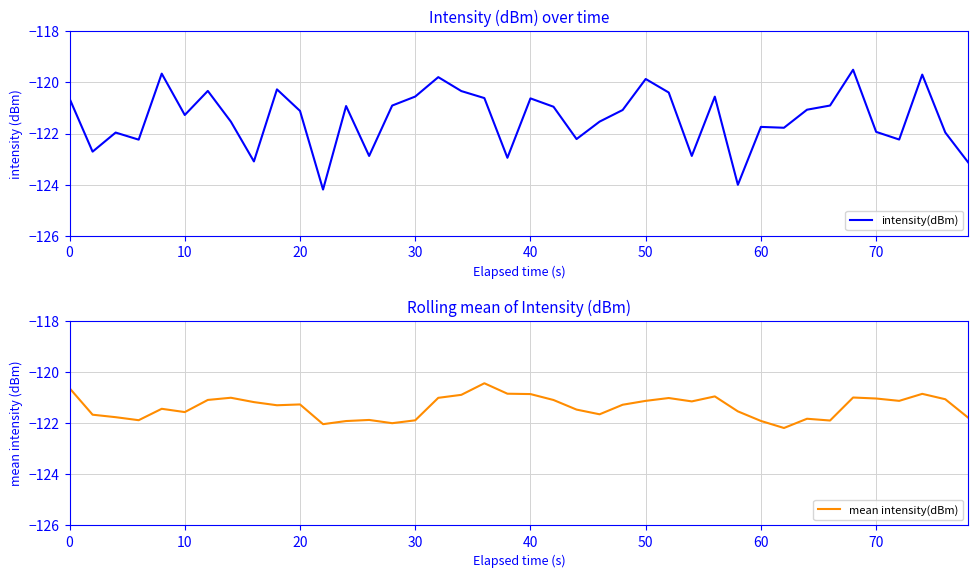

Count the number of categories in the chart.

40